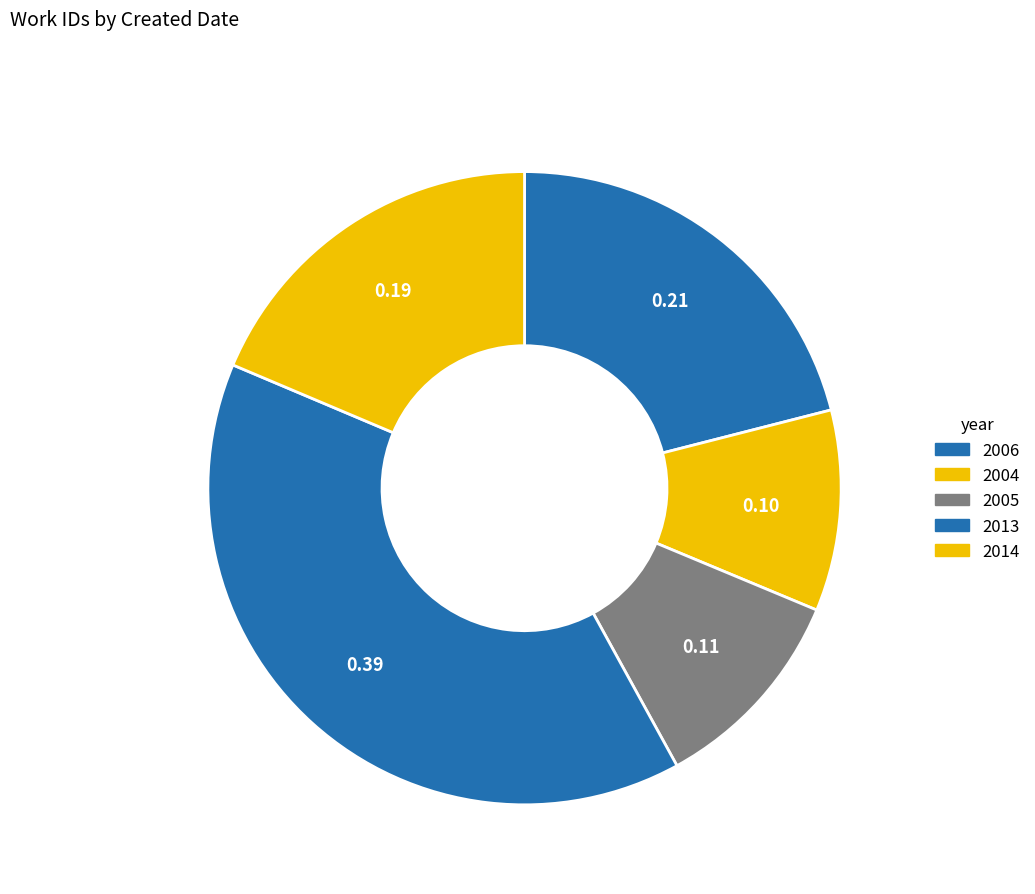

How many slices are in this pie chart?

5